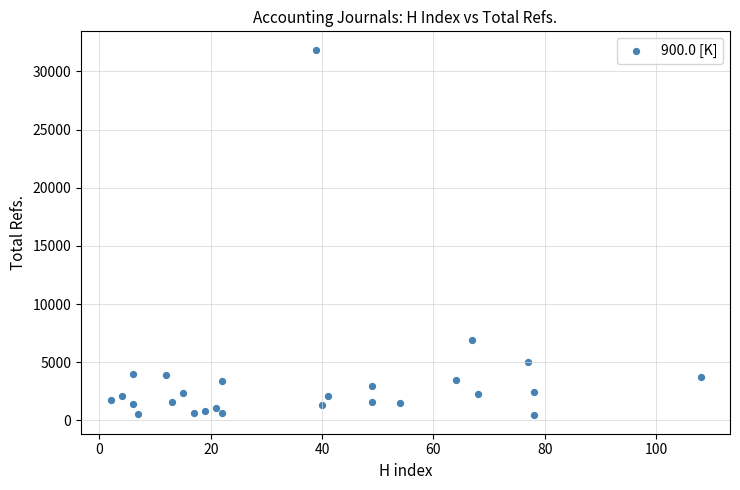

What is the range of Y values (max minus min)?

31464